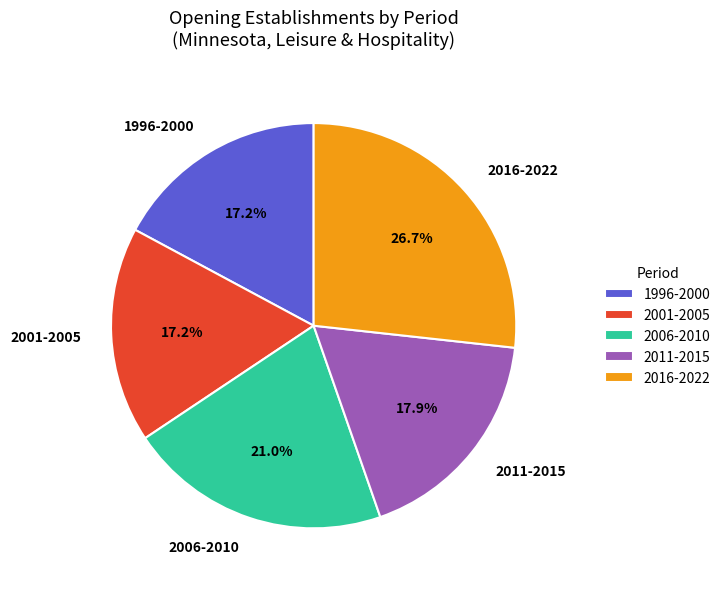

Which category has the biggest portion of the pie?

2016-2022